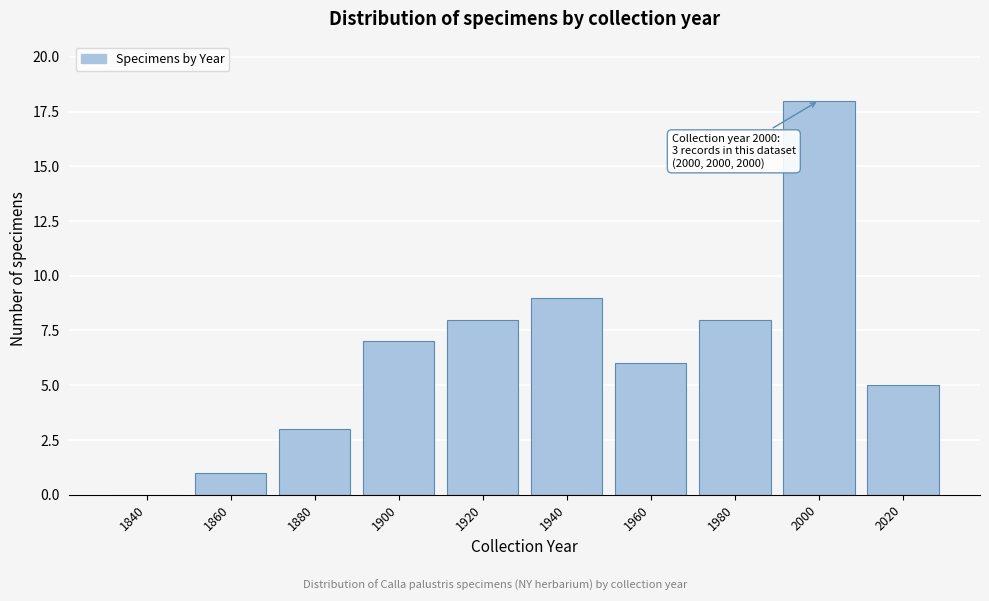

Reading left to right, list all the values displayed in this chart.

1840=0	1860=1	1880=3	1900=7	1920=8	1940=9	1960=6	1980=8	2000=18	2020=5